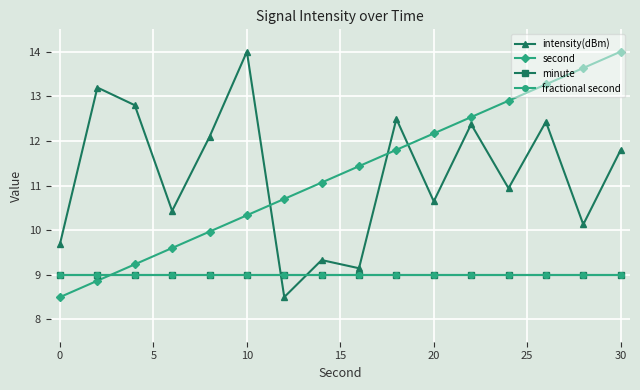

Does the chart have visible grid lines?

Yes